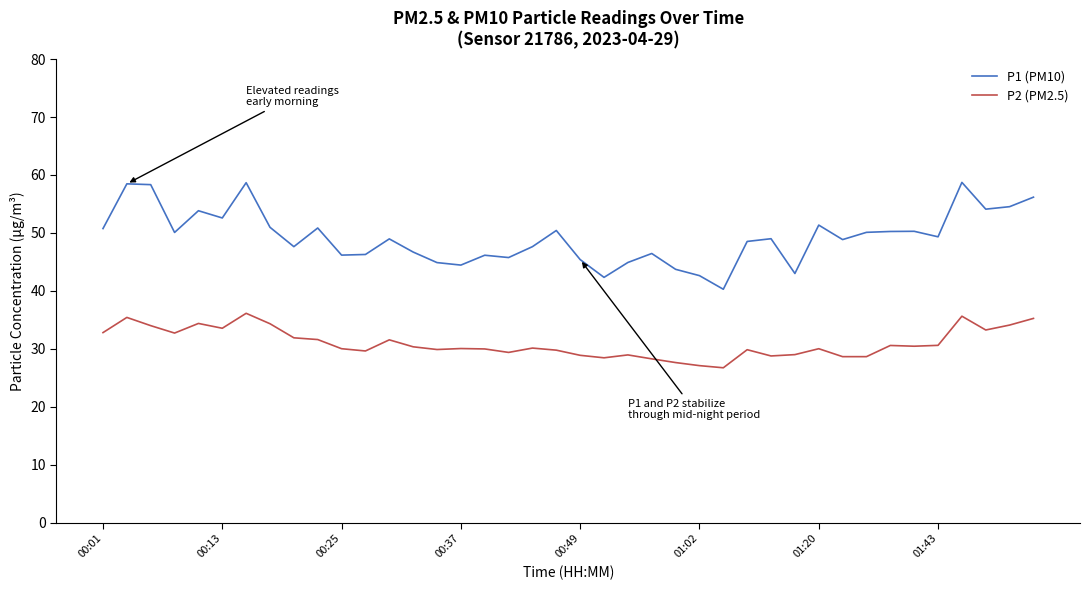

What is the minimum value shown in the chart?

26.7